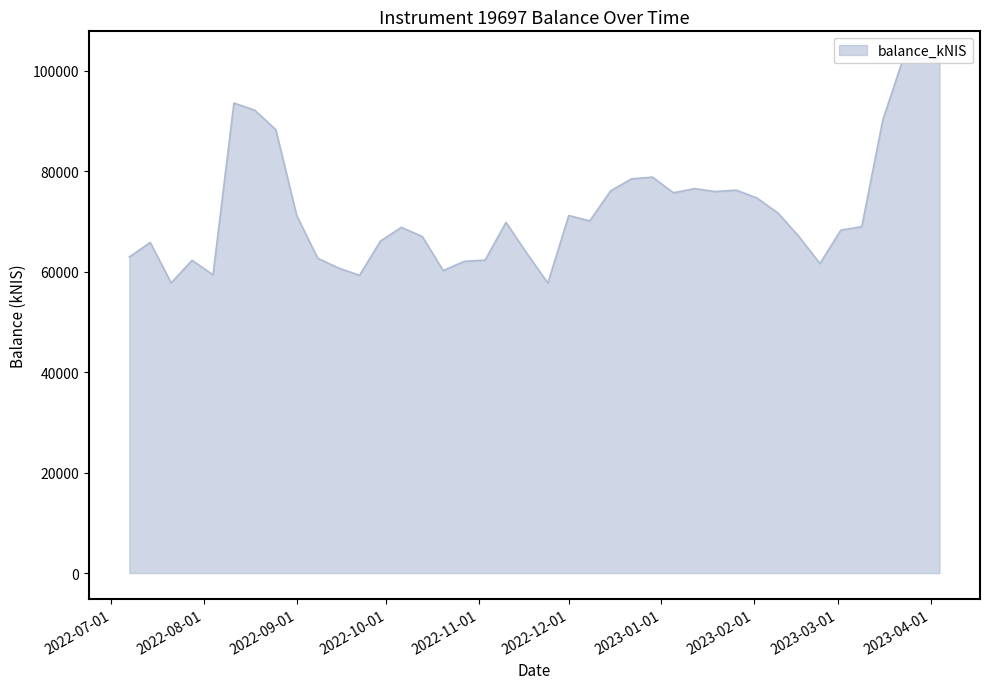

What is the label of the 14th point from the left?

2022-10-06